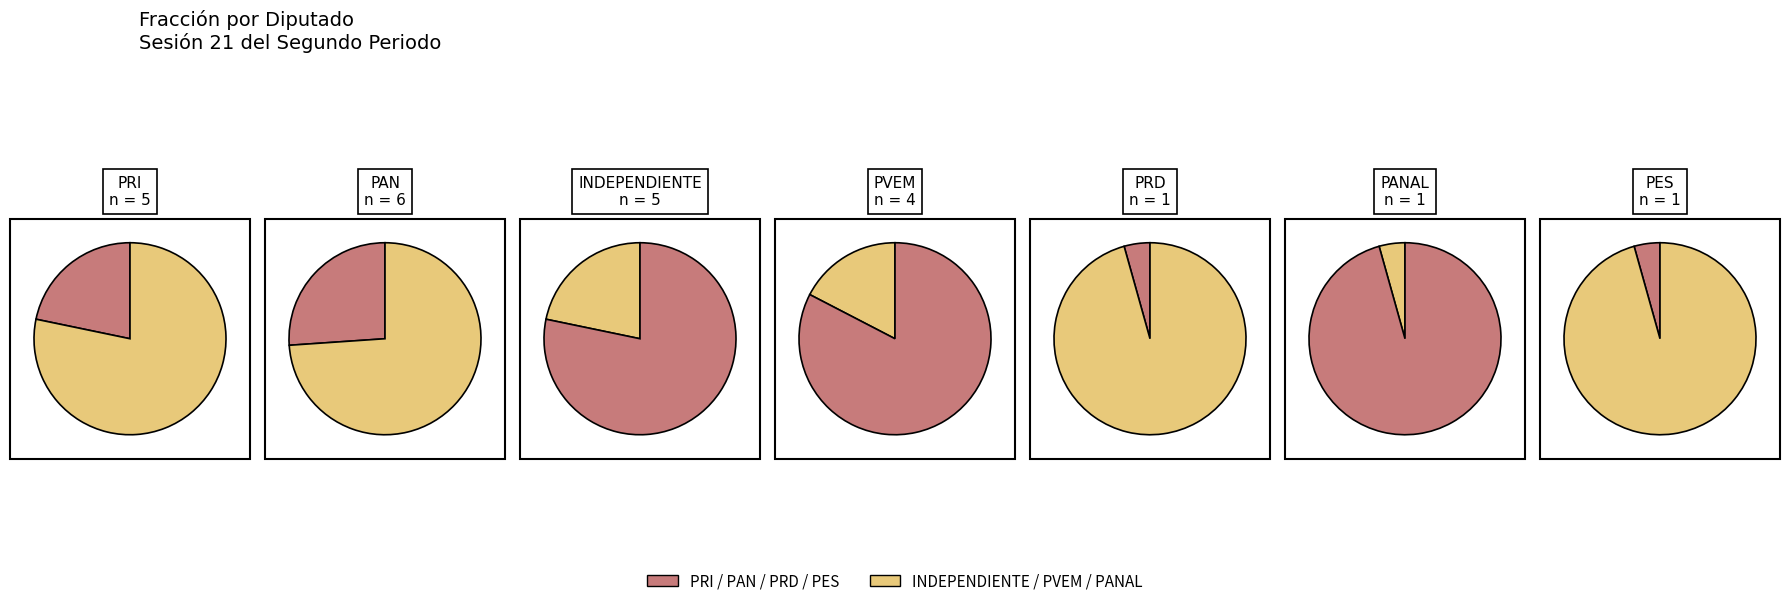

What percentage is the PANAL slice, to the nearest percent?

5%